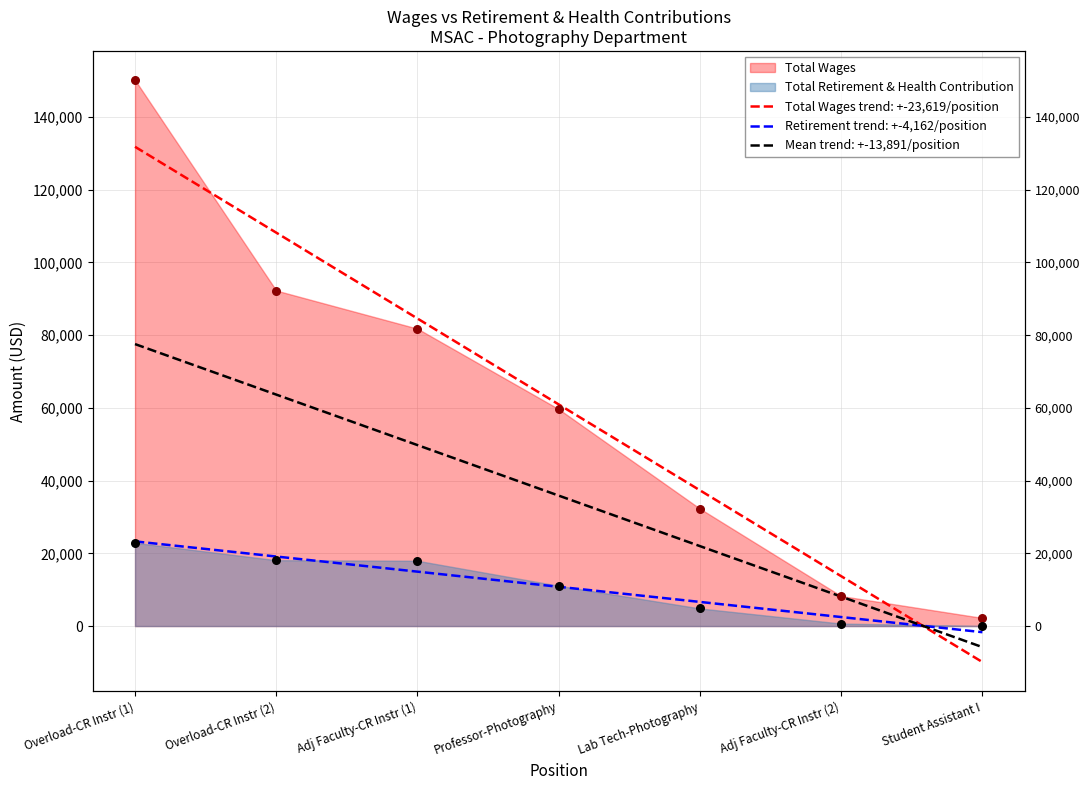

At how many categories does at least one series exceed 54257?

4